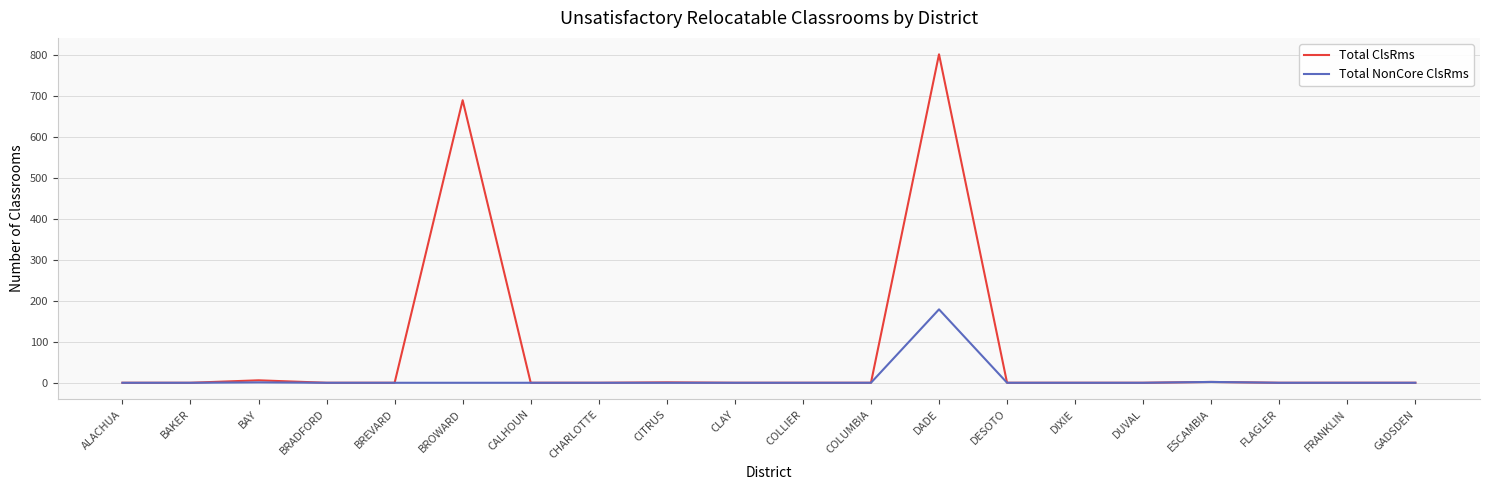

Rank the series by their maximum value, from lowest to highest.

Total NonCore ClsRms, Total ClsRms